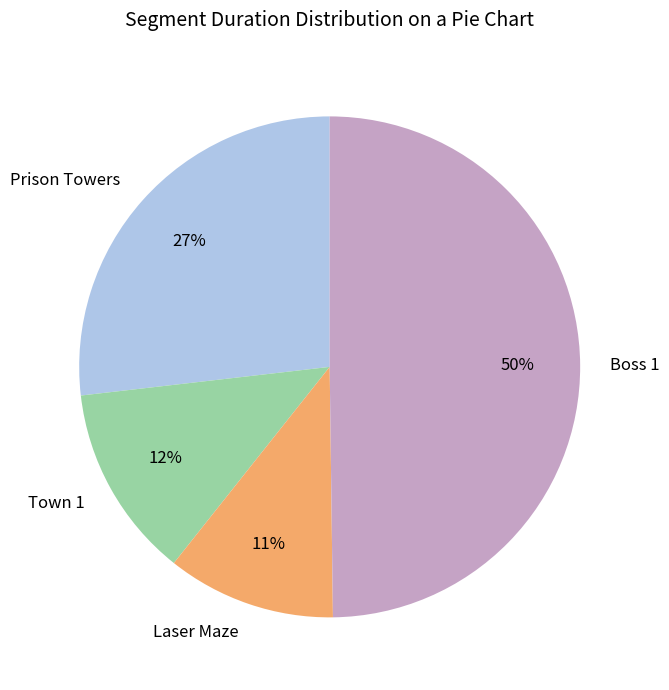

The Laser Maze slice represents 17% of the pie. True or false?

False